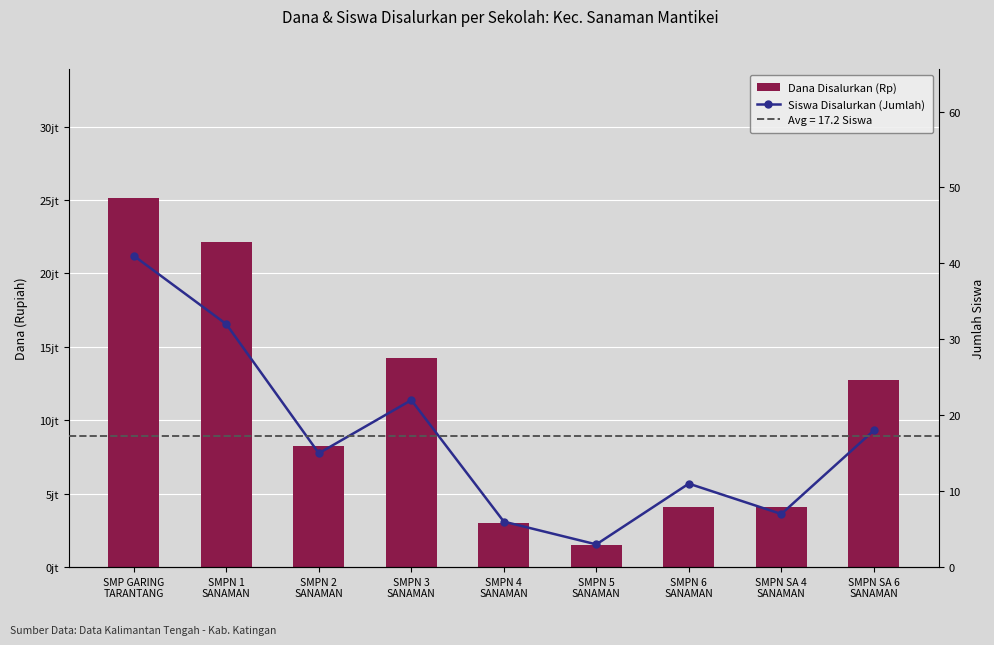

What is the smallest value displayed?

3